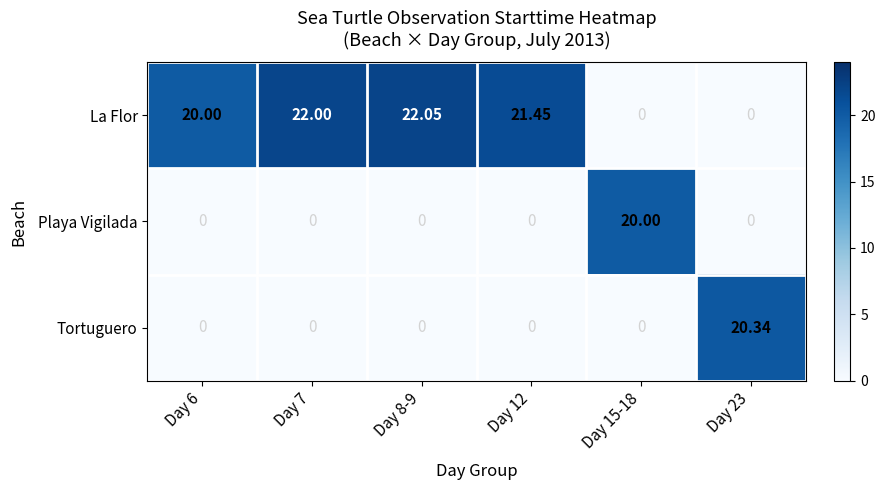

Which series has the largest total across all categories?

La Flor